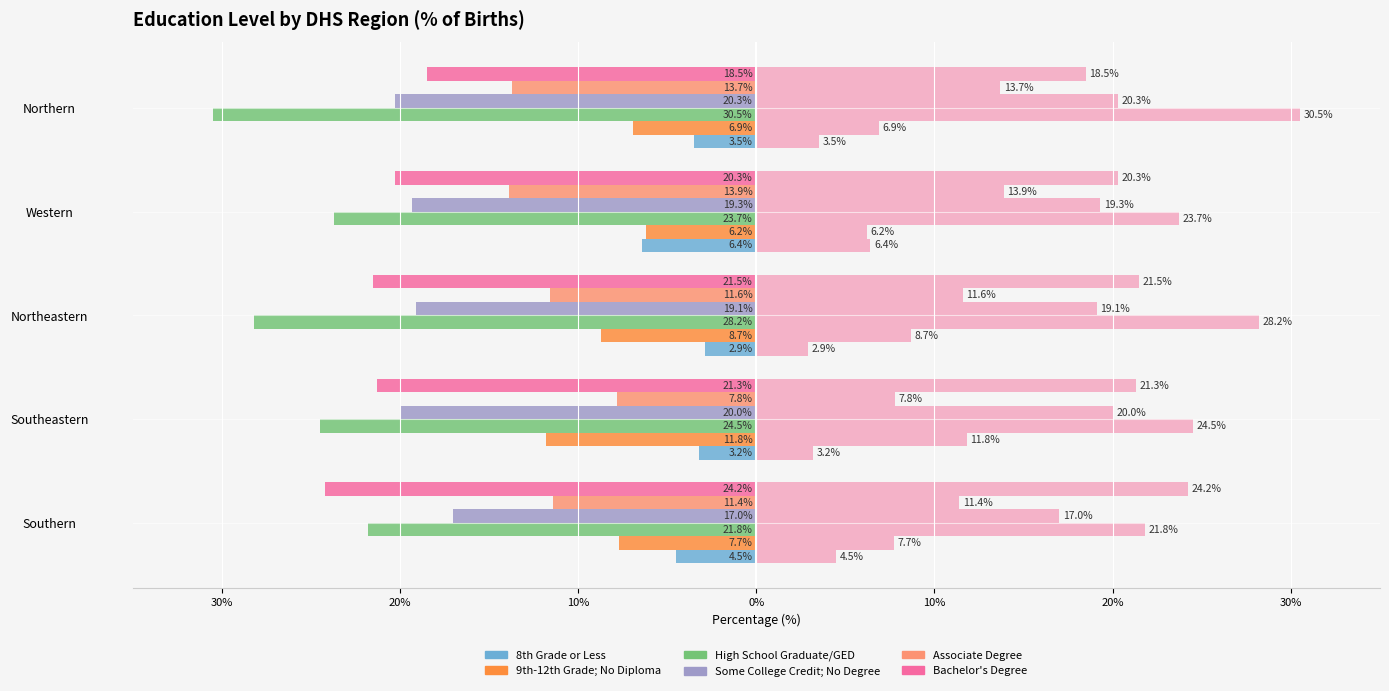

How many bars are there in total?

30